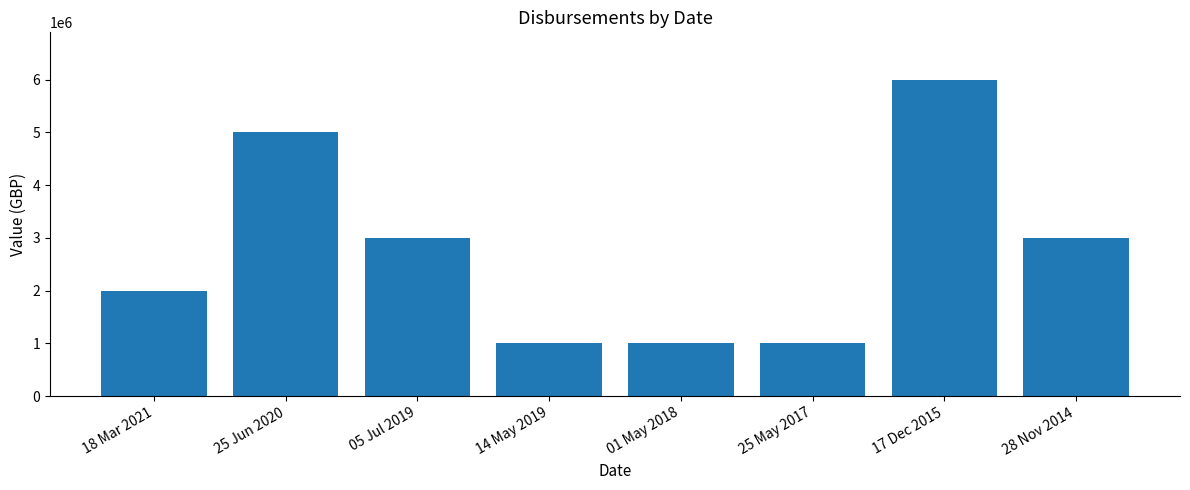

What is the minimum value shown in the chart?

1000000